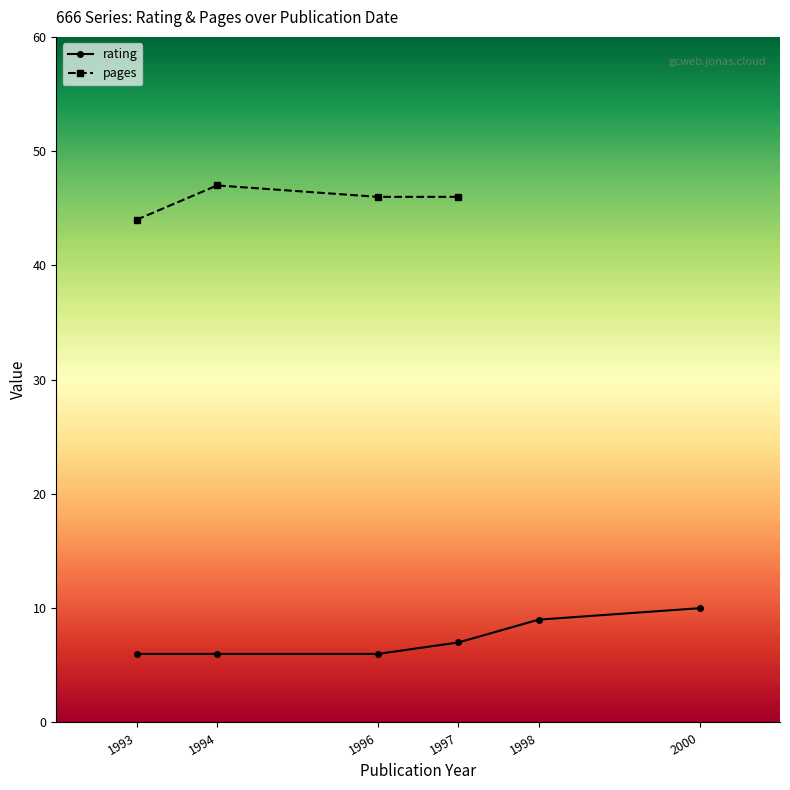

Is it true that rating equals 6 at 1994?

True